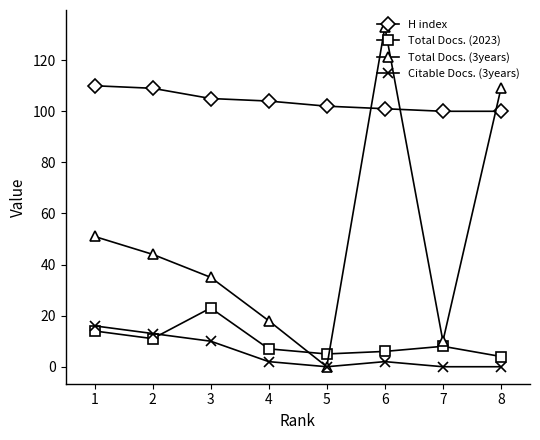

Which series has the largest total across all categories?

H index